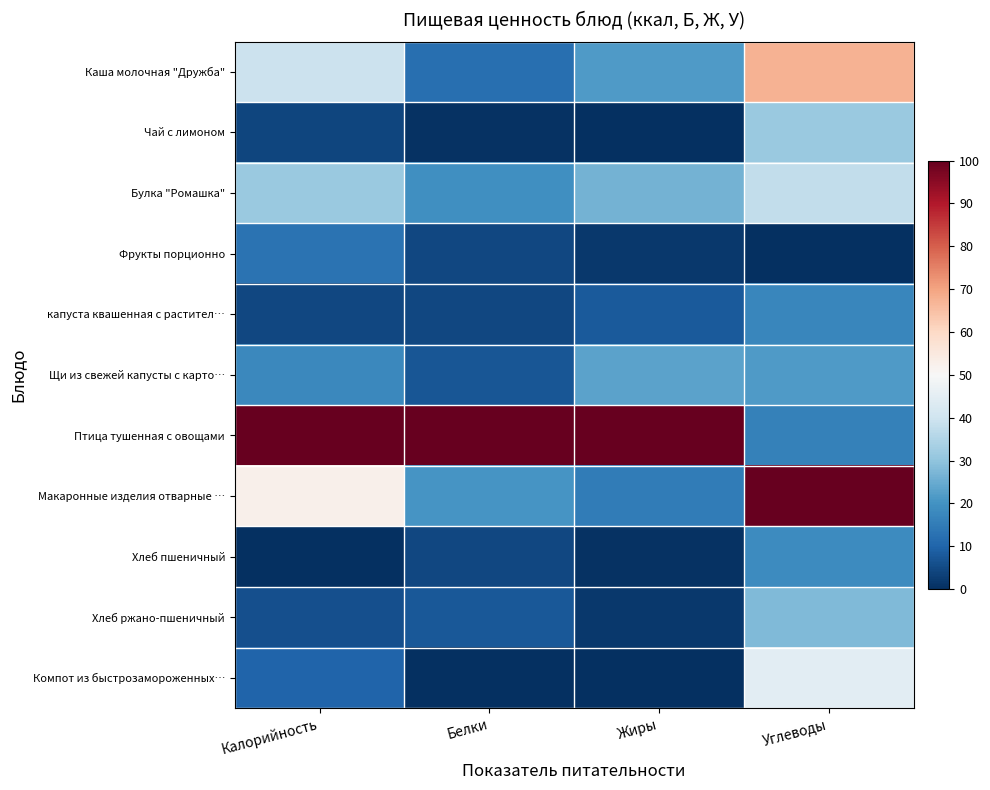

How many distinct data groups are displayed?

11